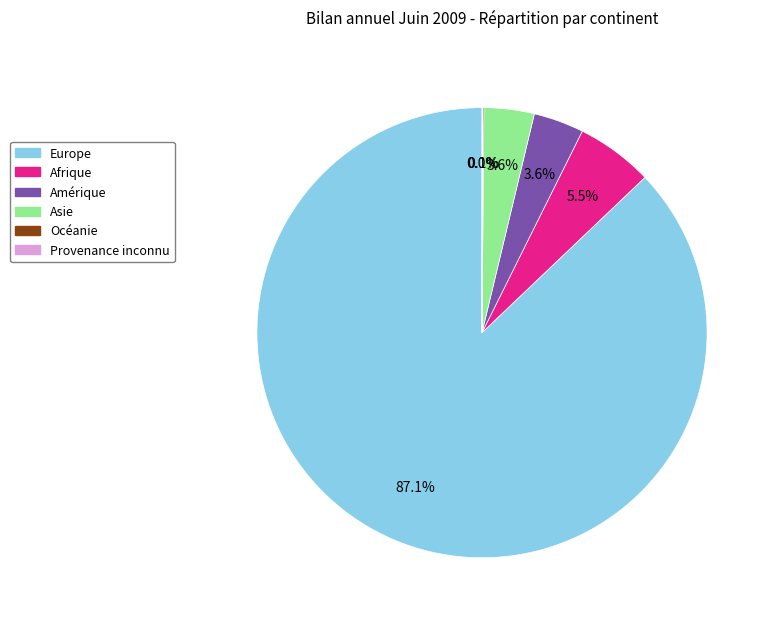

How much of the chart is everything except Amérique?

96.4%